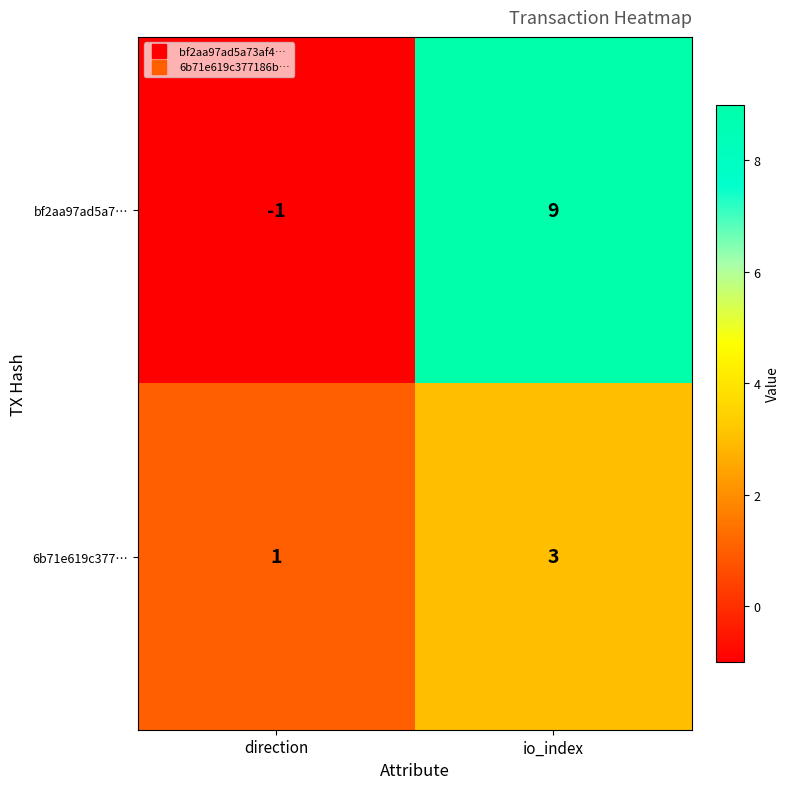

How many negative values does the bf2aa97ad5a7… series have?

1